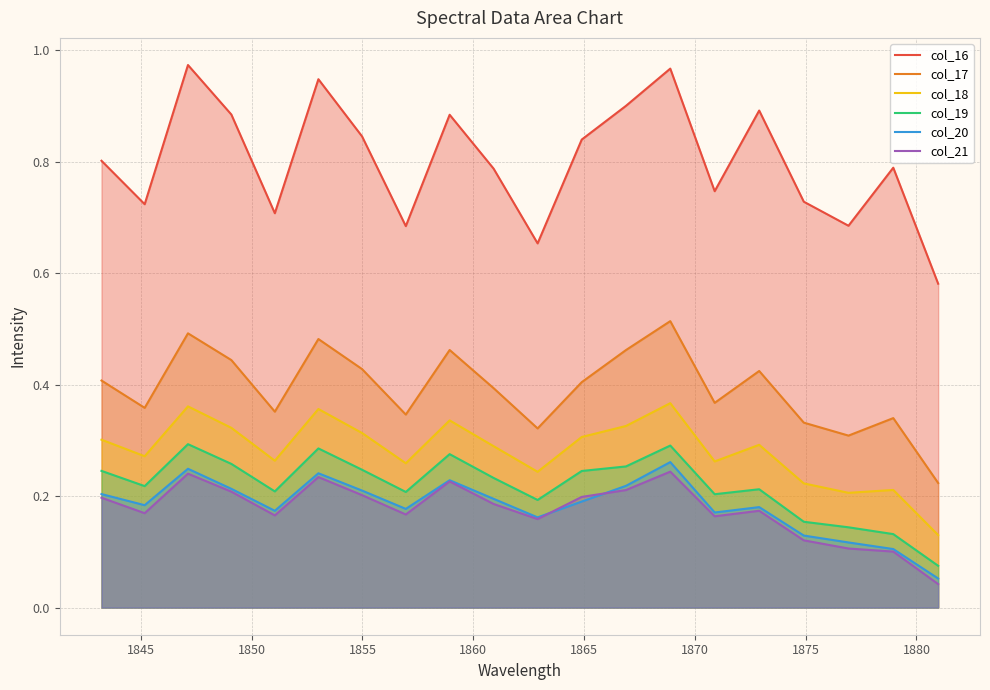

Which series has the widest spread of values?

col_16